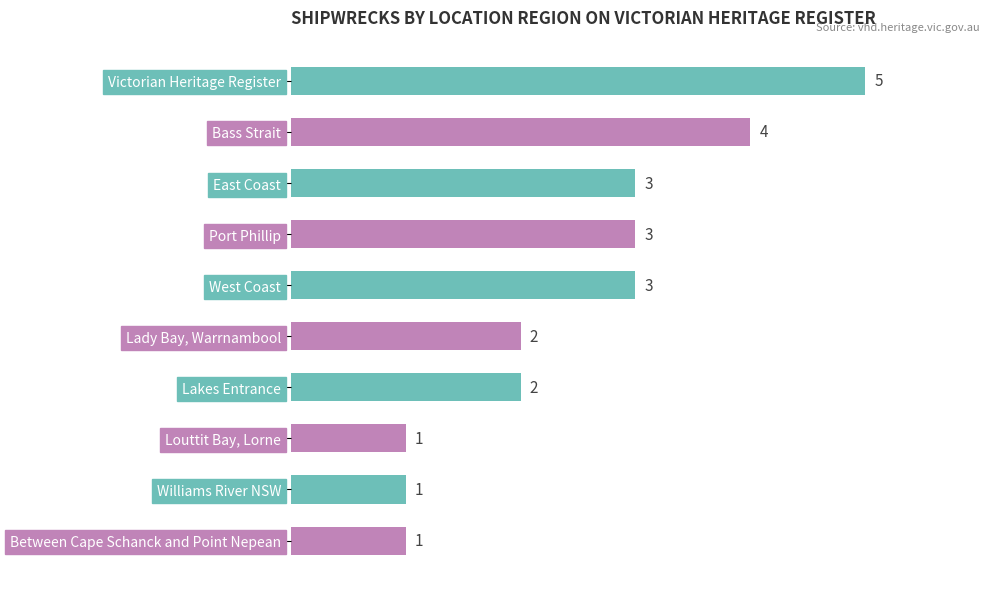

What is the sum of the values at Between Cape Schanck and Point Nepean and East Coast?

4